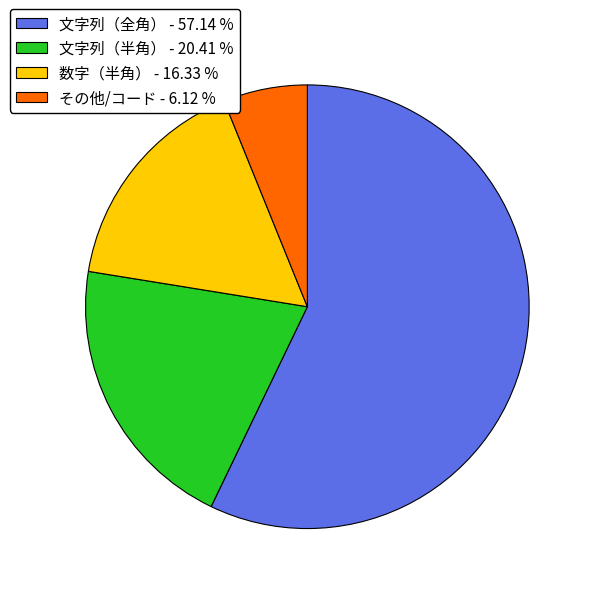

What is the smallest slice in the pie chart?

その他/コード